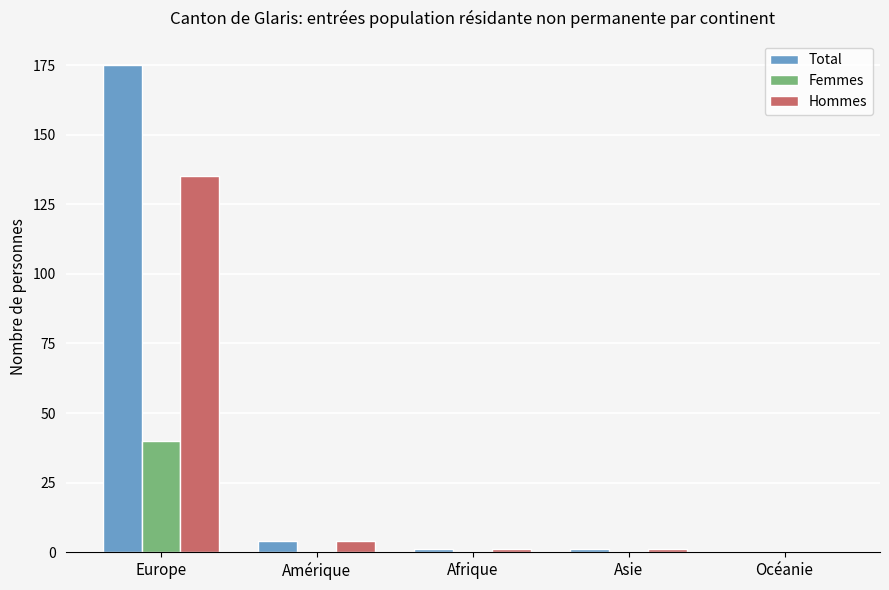

What are all the series names shown in the legend?

Total, Femmes, Hommes